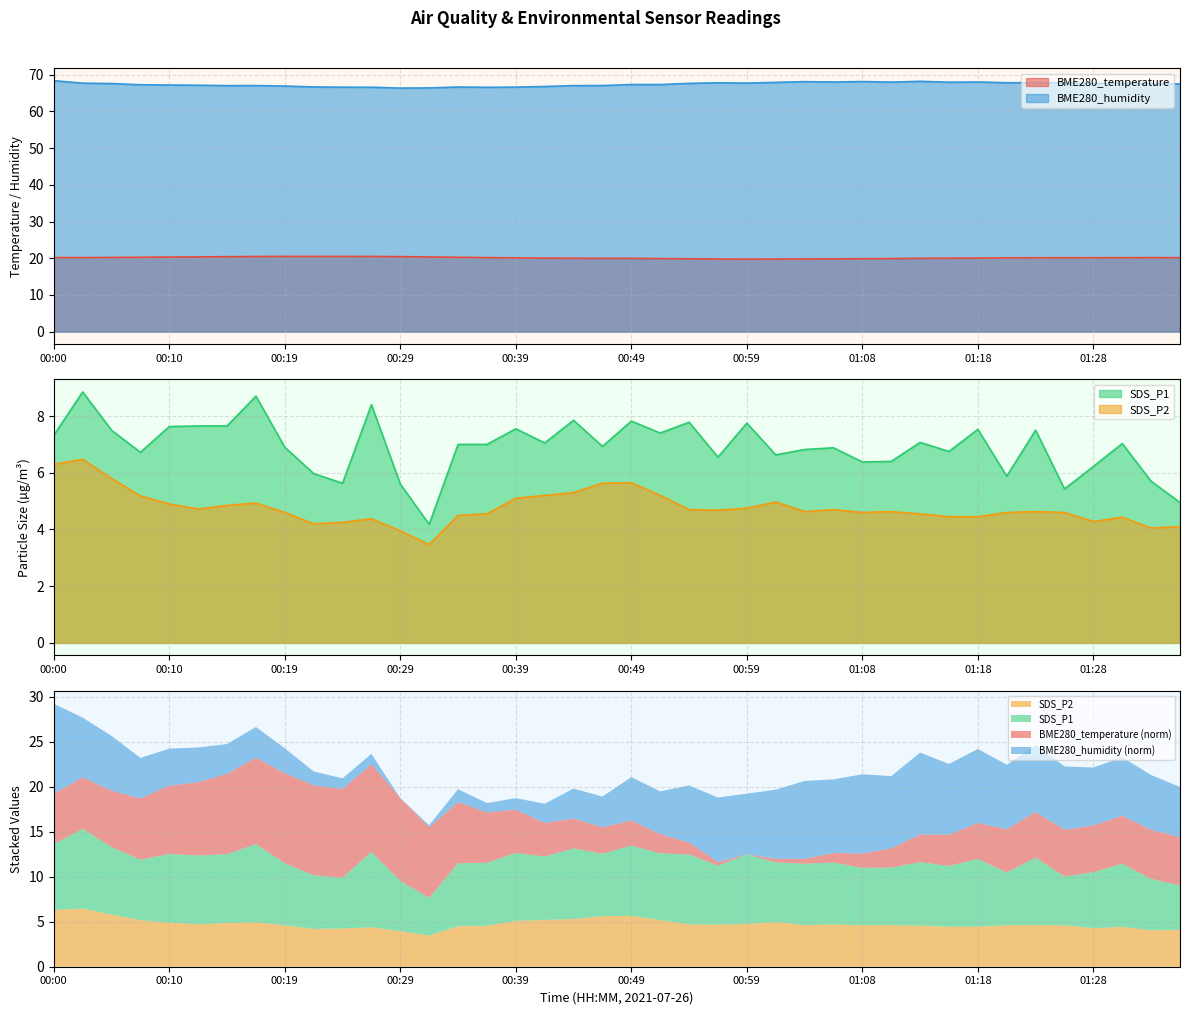

What is the difference between the maximum and second lowest values in the BME280_humidity series?

2.0